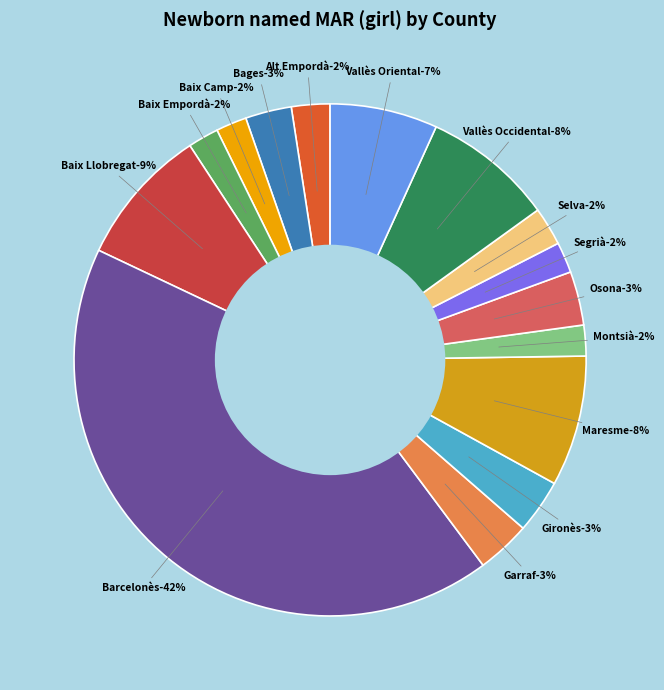

The Selva slice represents 16% of the pie. True or false?

False